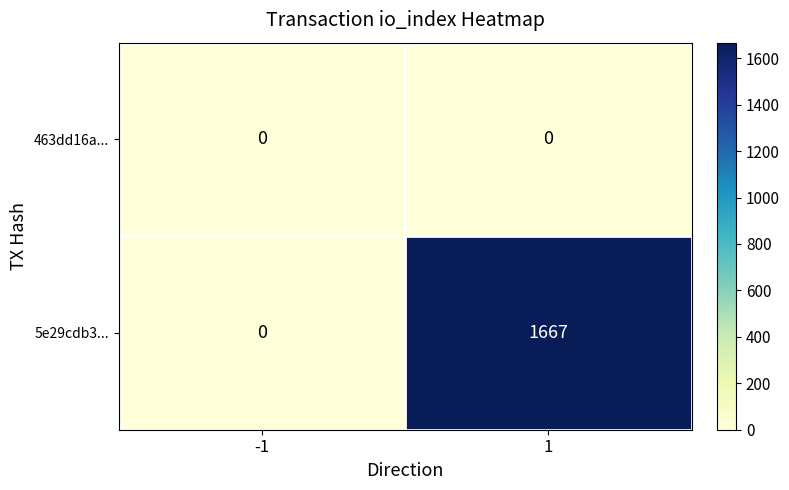

Between -1 and 1, which series saw the biggest shift?

5e29cdb3...